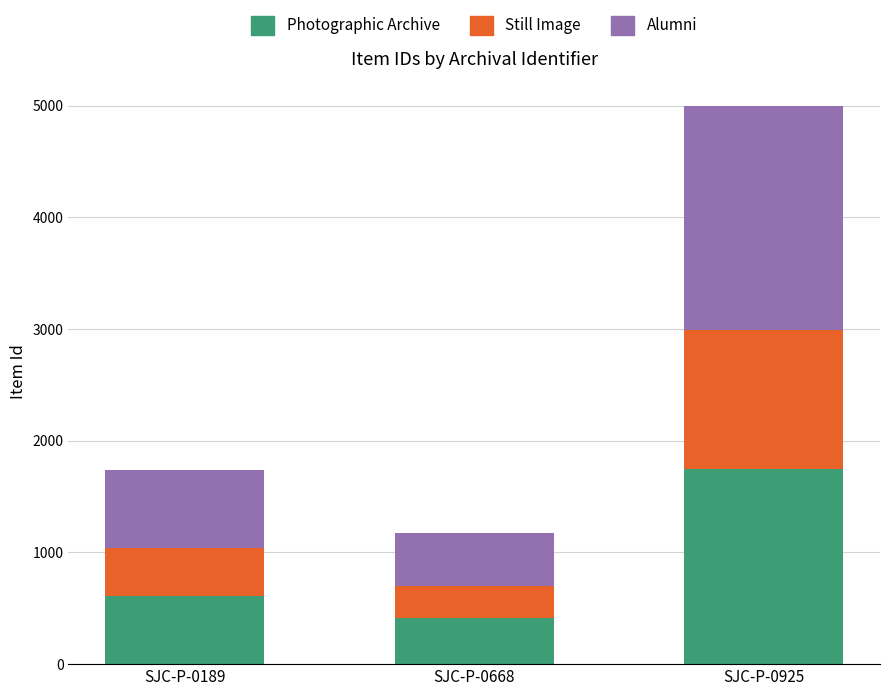

How many data points does each series have?

3